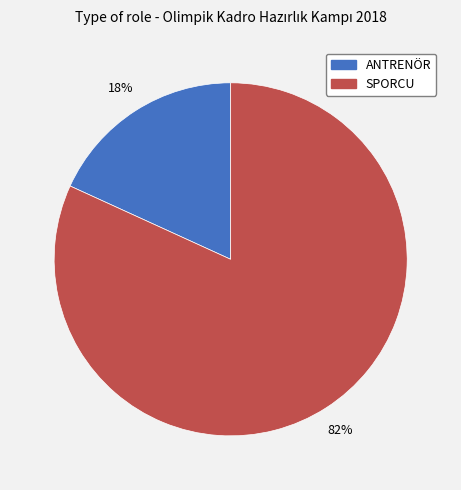

Which has a higher value, SPORCU or ANTRENÖR?

SPORCU